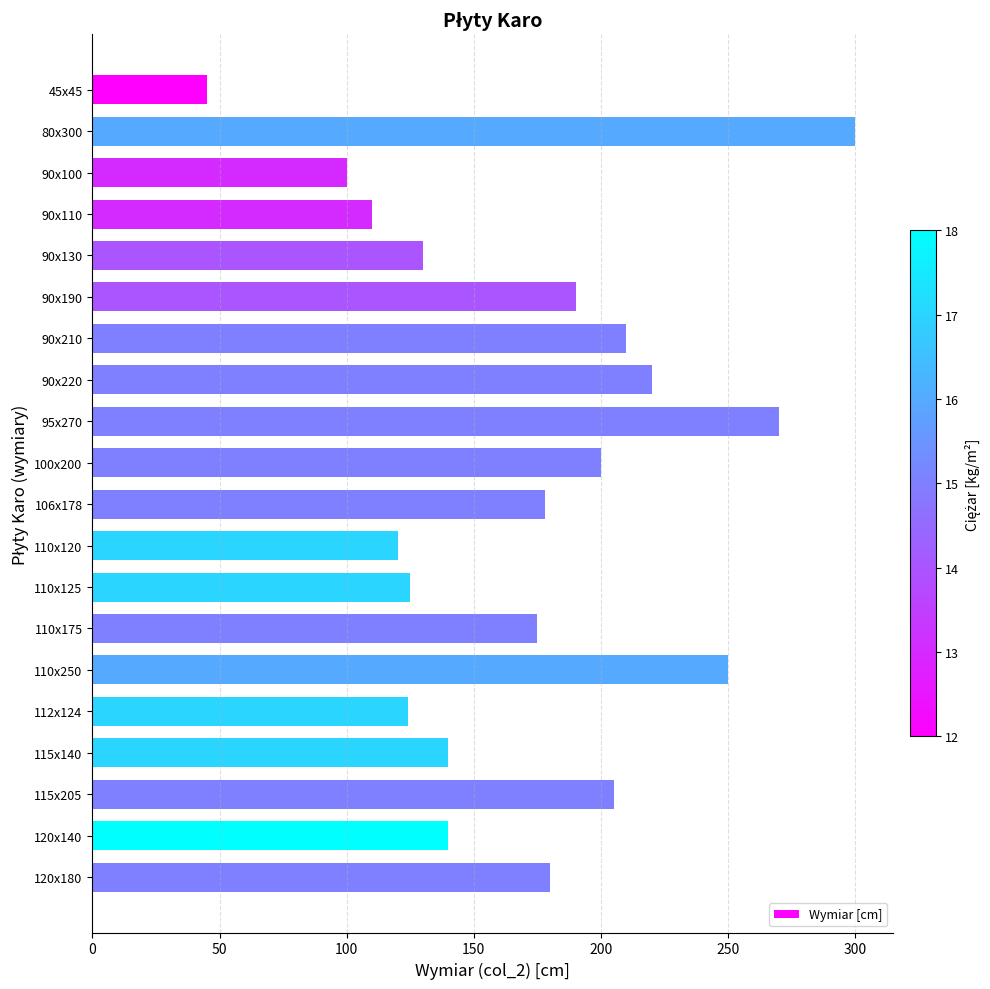

What is the sum of all values?

3412